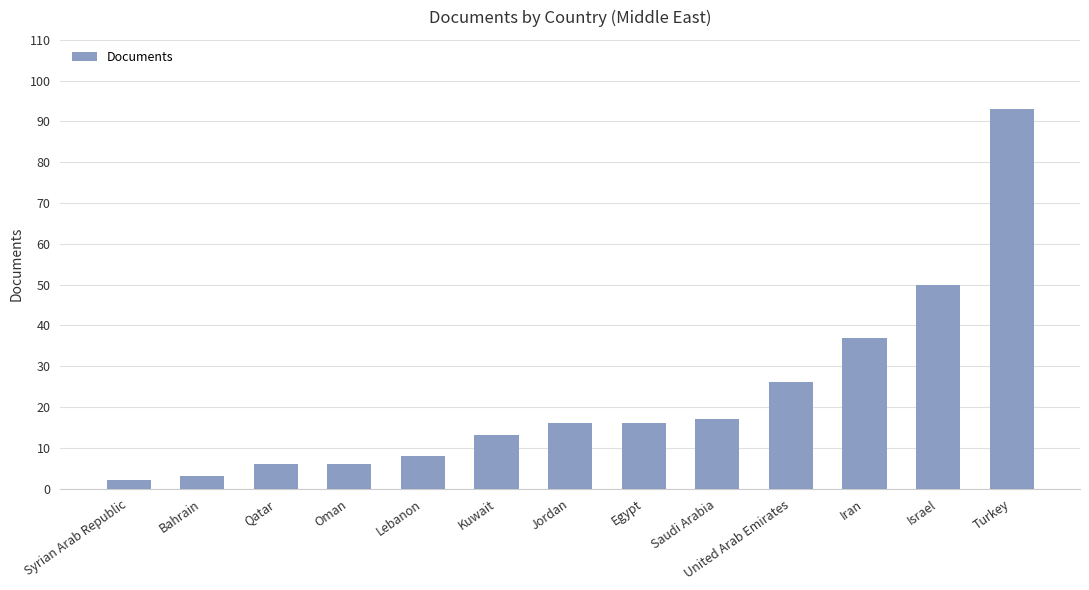

Reading left to right, transcribe all the data shown in this chart.

Syrian Arab Republic=2	Bahrain=3	Qatar=6	Oman=6	Lebanon=8	Kuwait=13	Jordan=16	Egypt=16	Saudi Arabia=17	United Arab Emirates=26	Iran=37	Israel=50	Turkey=93